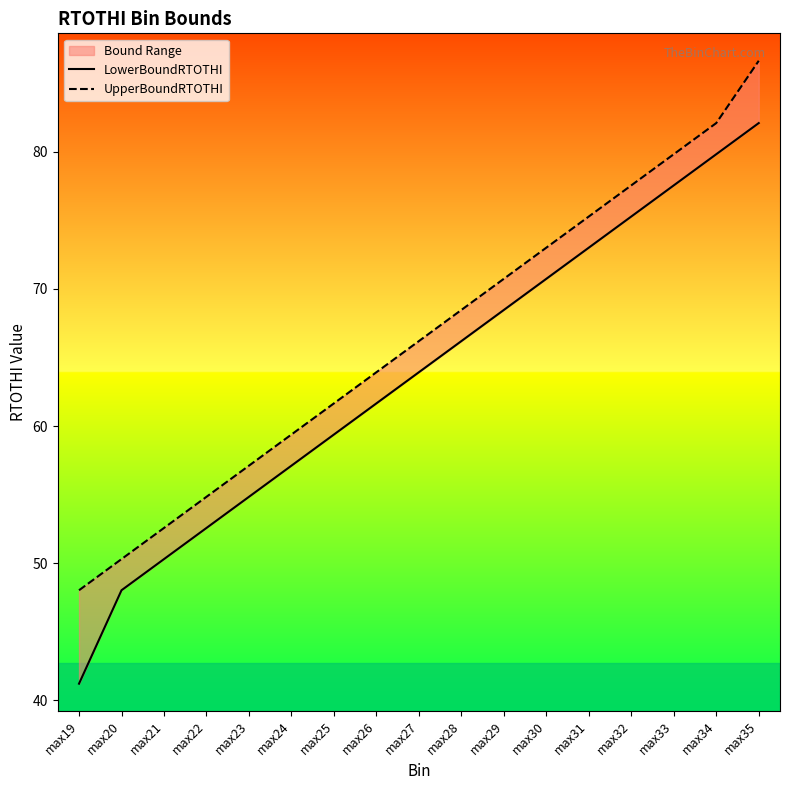

Reading right to left, transcribe all the data shown in this chart.

LowerBoundRTOTHI: 82.1	79.8	77.5	75.3	73.0	70.7	68.5	66.2	63.9	61.7	59.4	57.1	54.8	52.6	50.3	48.0	41.2
UpperBoundRTOTHI: 86.6	82.1	79.8	77.5	75.3	73.0	70.7	68.5	66.2	63.9	61.7	59.4	57.1	54.8	52.6	50.3	48.0